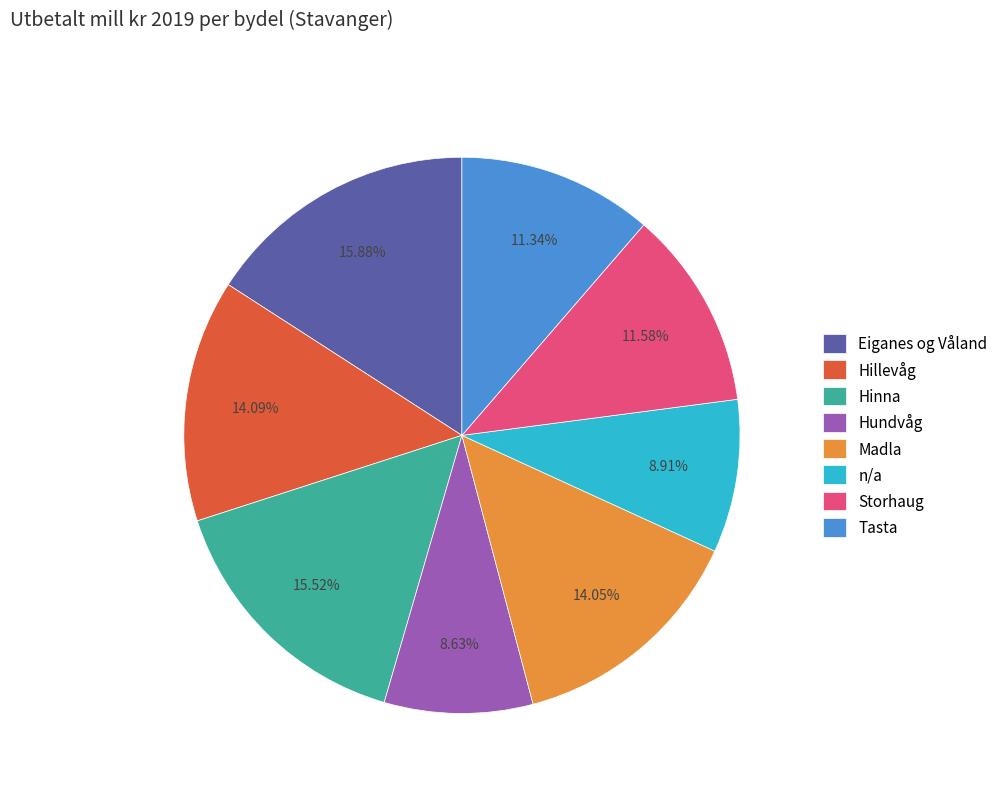

To the nearest percent, what is the combined percentage of Madla and Tasta?

25%